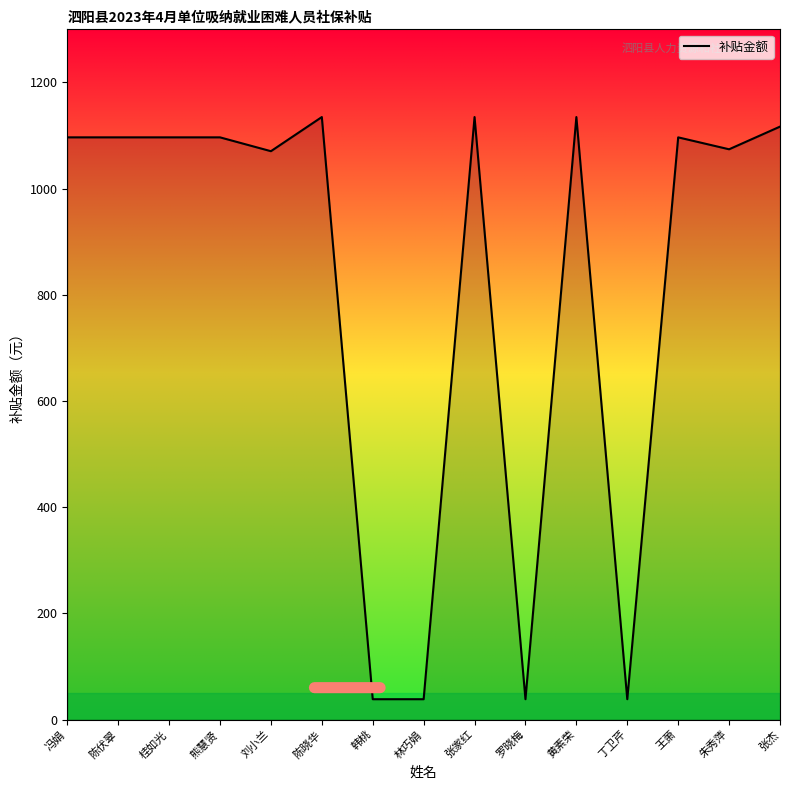

Is it true that the value at 刘小兰 is 1070.5?

True